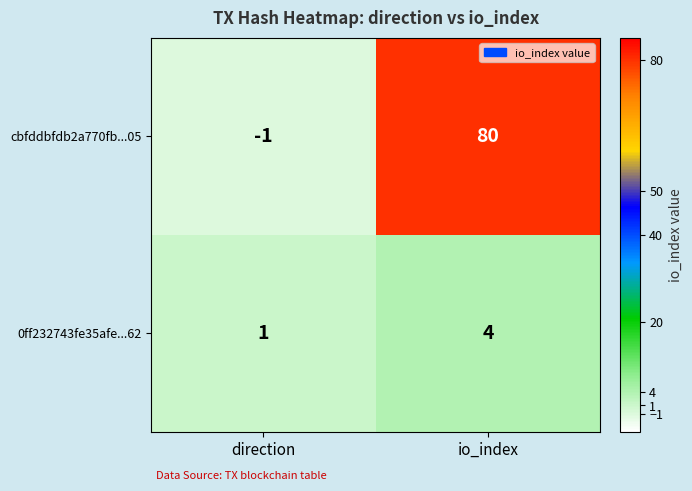

At which label does cbfddbfdb2a770fb...05 reach its minimum?

direction